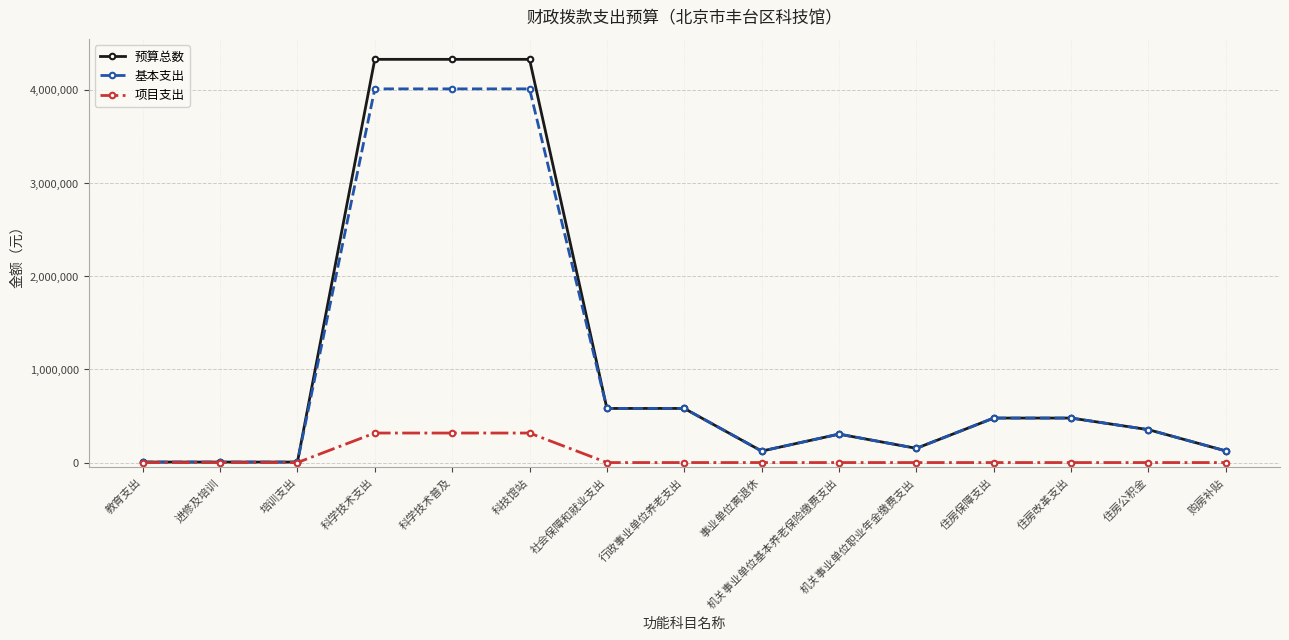

The 基本支出 series shows 152592 at 机关事业单位职业年金缴费支出. True or false?

True